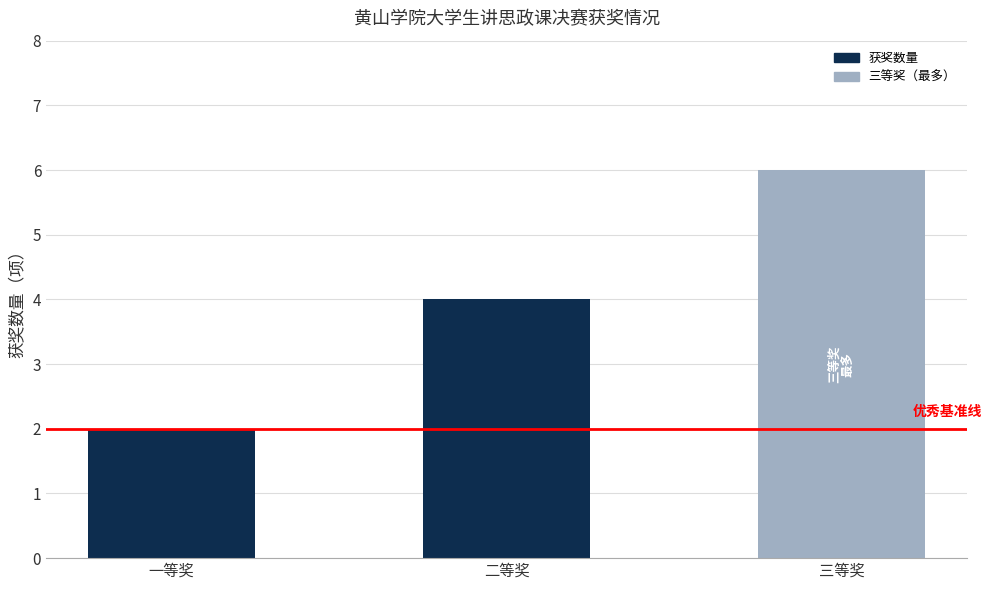

What is the average value?

4